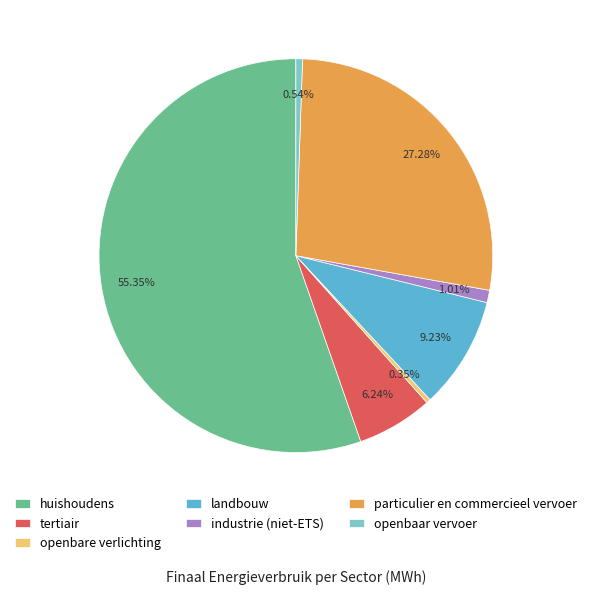

Which category accounts for the majority?

huishoudens